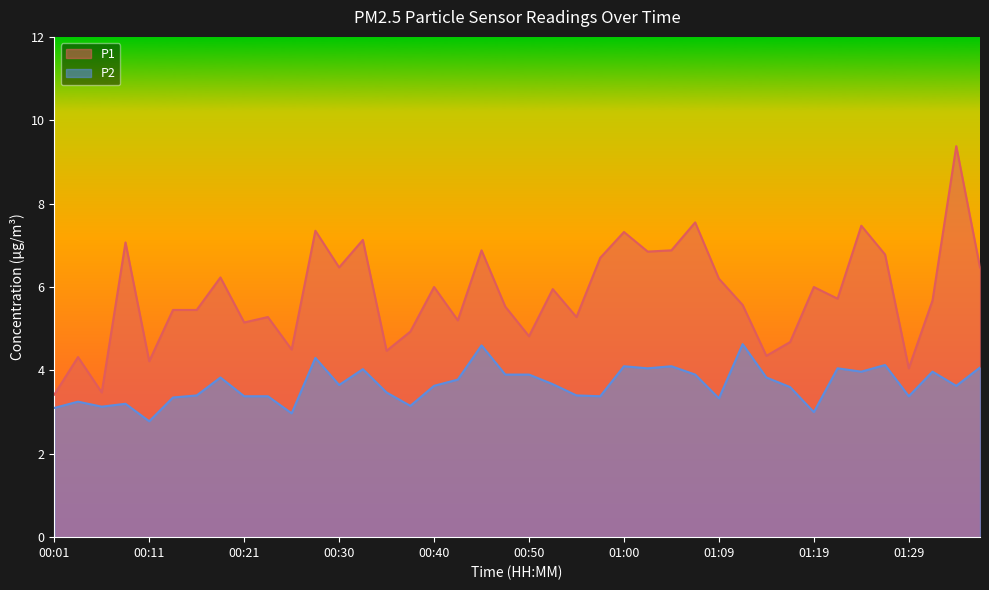

How many interior local valleys does the P2 series have?

12